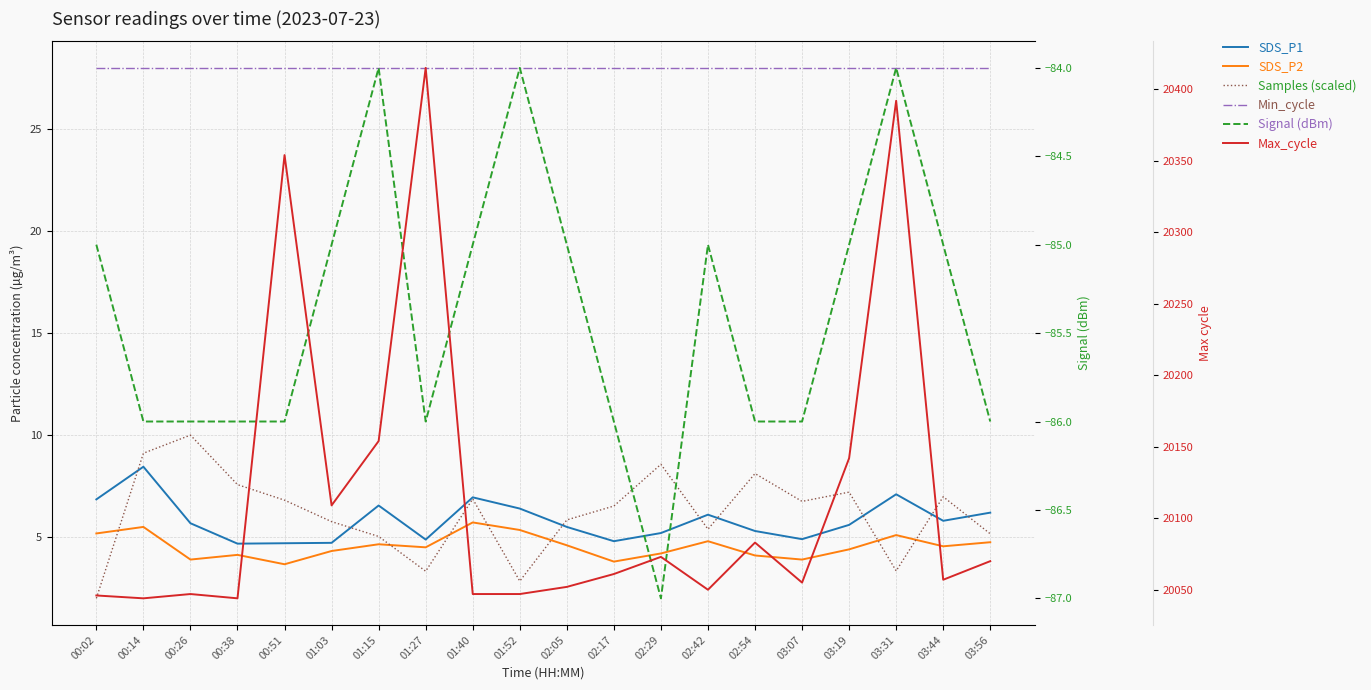

The value of Signal (dBm) at 02:17 is -142.2. True or false?

False